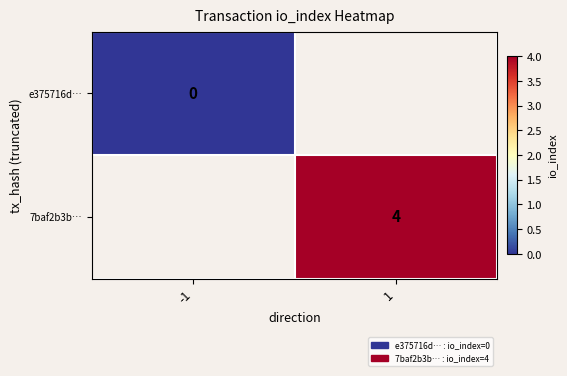

True or false: 7baf2b3b… has a value of 1 at 1.

False